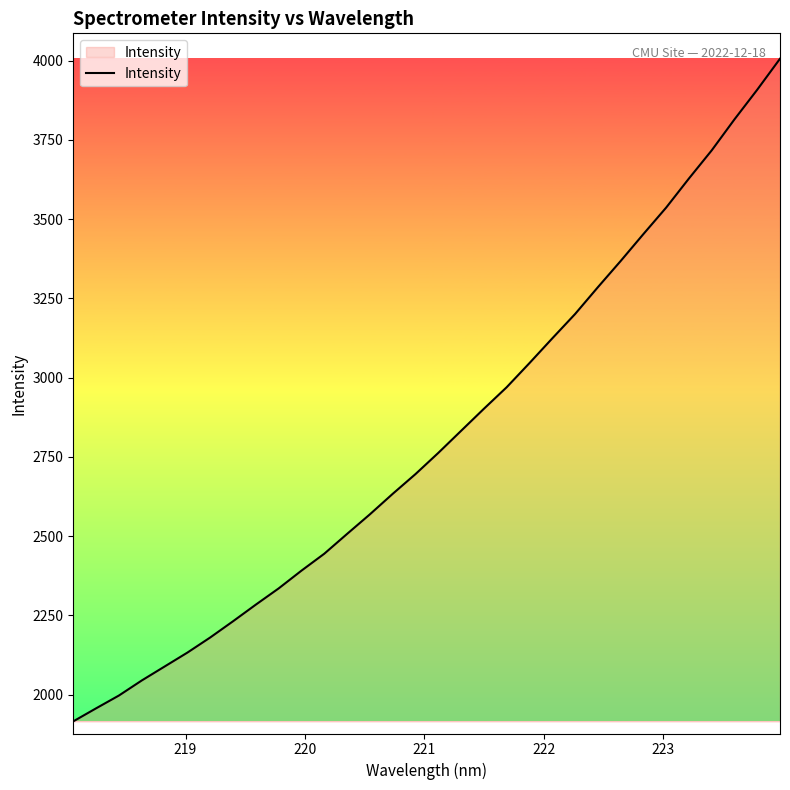

What is the difference between the maximum and minimum values?

2090.1